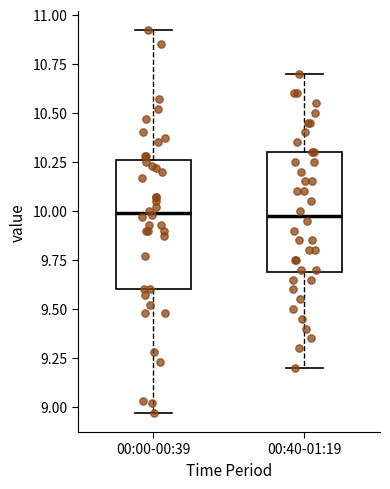

Reading left to right, read every box against the y-axis: the position of its median line, the range the box covers, and the ends of its whiskers. The values are not printed on the chart, so give them approximately, as read against the axis.

00:00-00:39: median 10.00, box 9.60 to 10.25, whiskers 8.95 to 10.90
00:40-01:19: median 10.00, box 9.70 to 10.30, whiskers 9.20 to 10.70